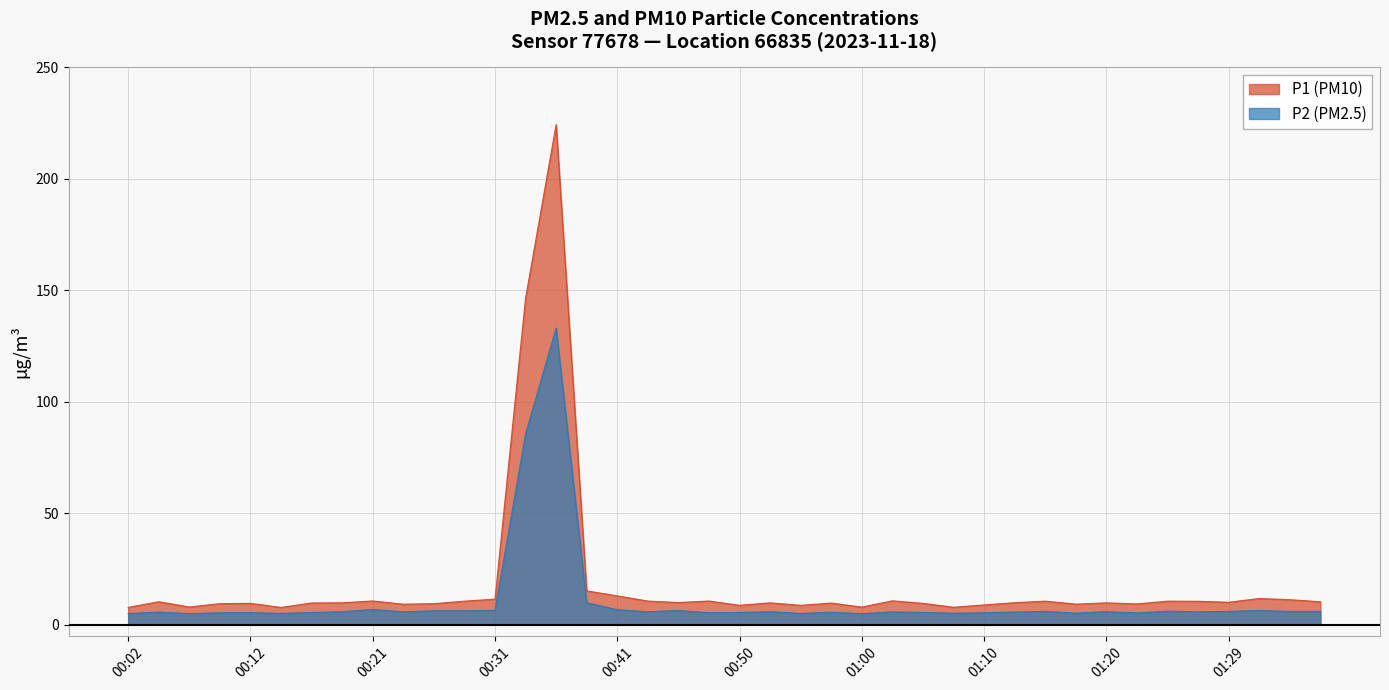

Reading right to left, extract all data points from this chart.

P1: 10.2	11.2	11.7	10.0	10.4	10.5	9.3	9.8	9.2	10.5	9.8	8.8	7.8	9.5	10.7	7.8	9.7	8.6	9.8	8.7	10.6	9.9	10.6	12.9	15.1	224.4	146.4	11.4	10.5	9.4	9.2	10.6	9.8	9.7	7.7	9.5	9.4	7.9	10.2	7.7
P2: 5.9	5.9	6.3	5.9	5.8	6.0	5.2	5.8	5.1	5.9	5.6	5.3	5.1	5.5	5.7	4.9	5.5	5.0	5.8	5.4	5.3	6.3	5.8	6.7	9.8	133.1	85.5	6.4	6.2	6.2	5.8	6.8	5.8	5.4	5.0	5.3	5.3	4.9	5.6	5.0